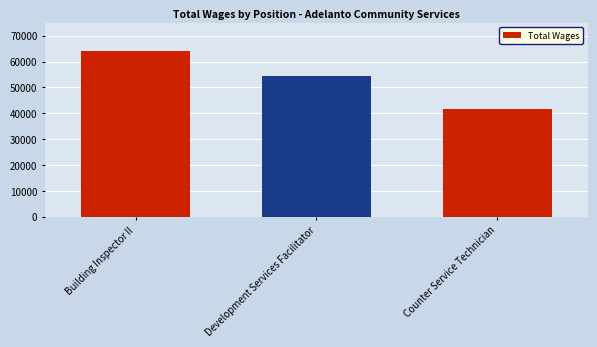

Rank the categories by value from highest to lowest.

Building Inspector II, Development Services Facilitator, Counter Service Technician